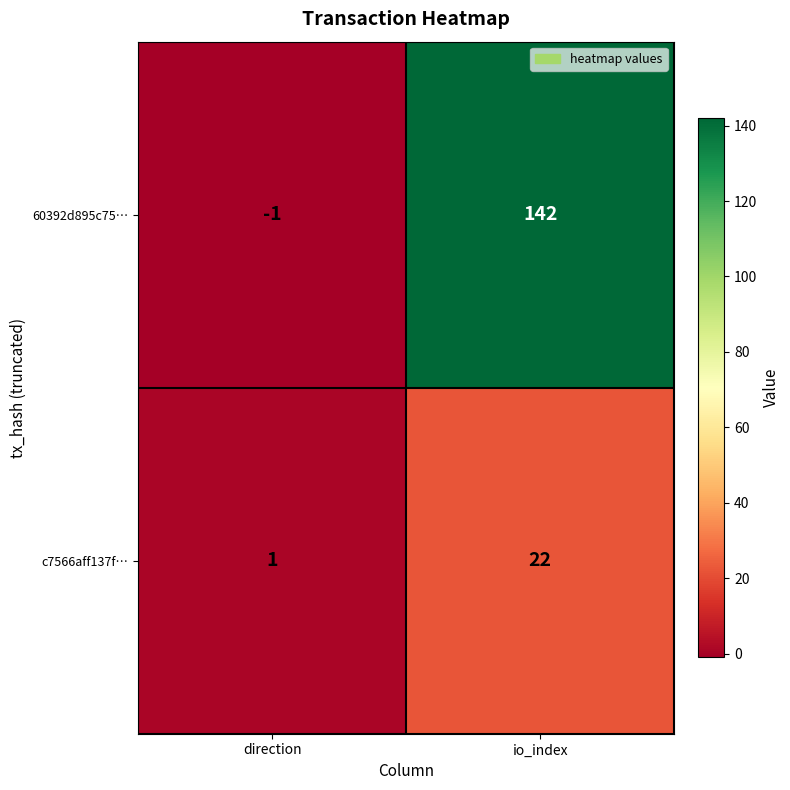

What is the sum of the 60392d895c75… values at io_index and direction?

141